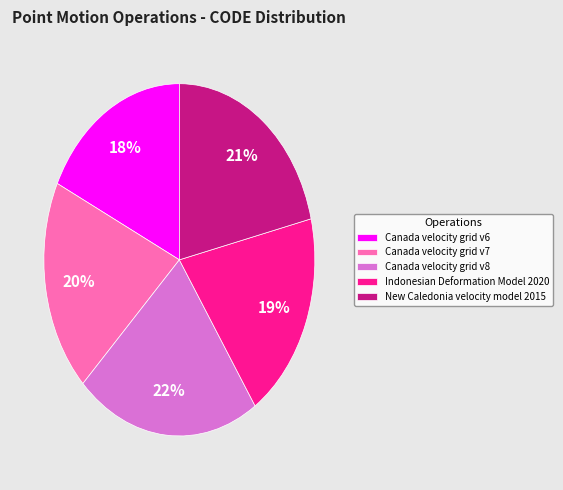

What is the ratio of the value at Canada velocity grid v8 to the value at Canada velocity grid v6?

1.2